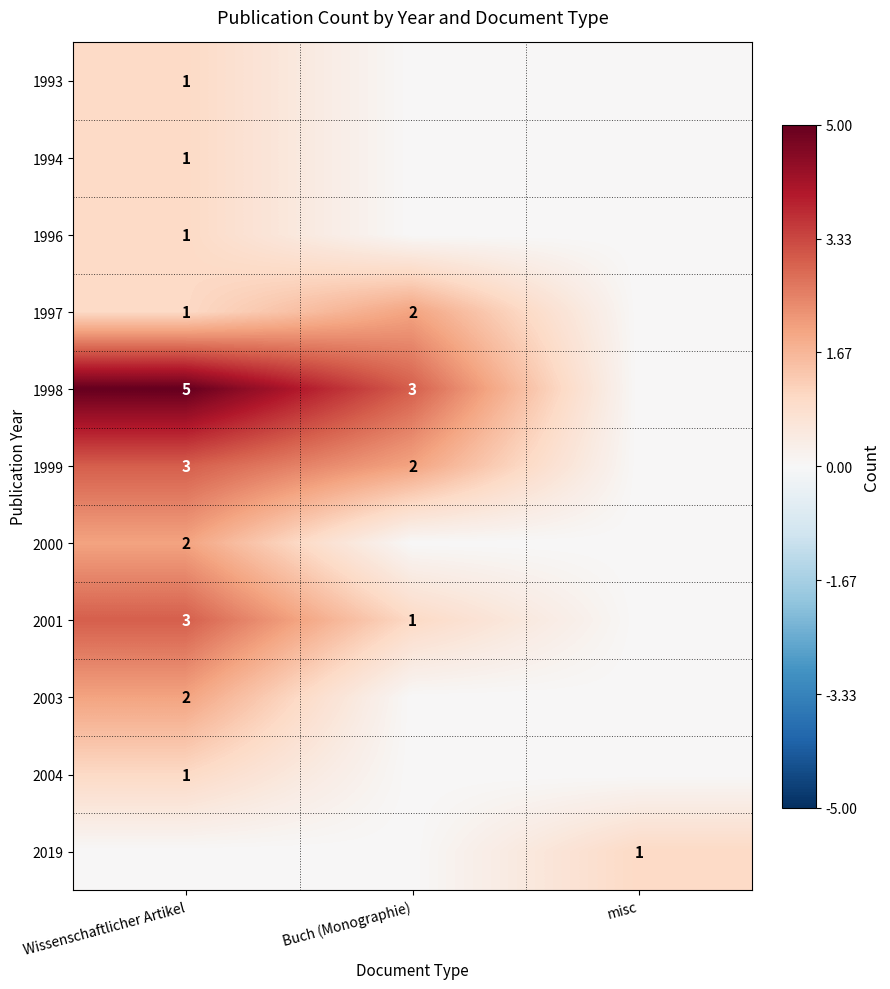

The 2000 series shows 2 at Wissenschaftlicher Artikel. True or false?

True